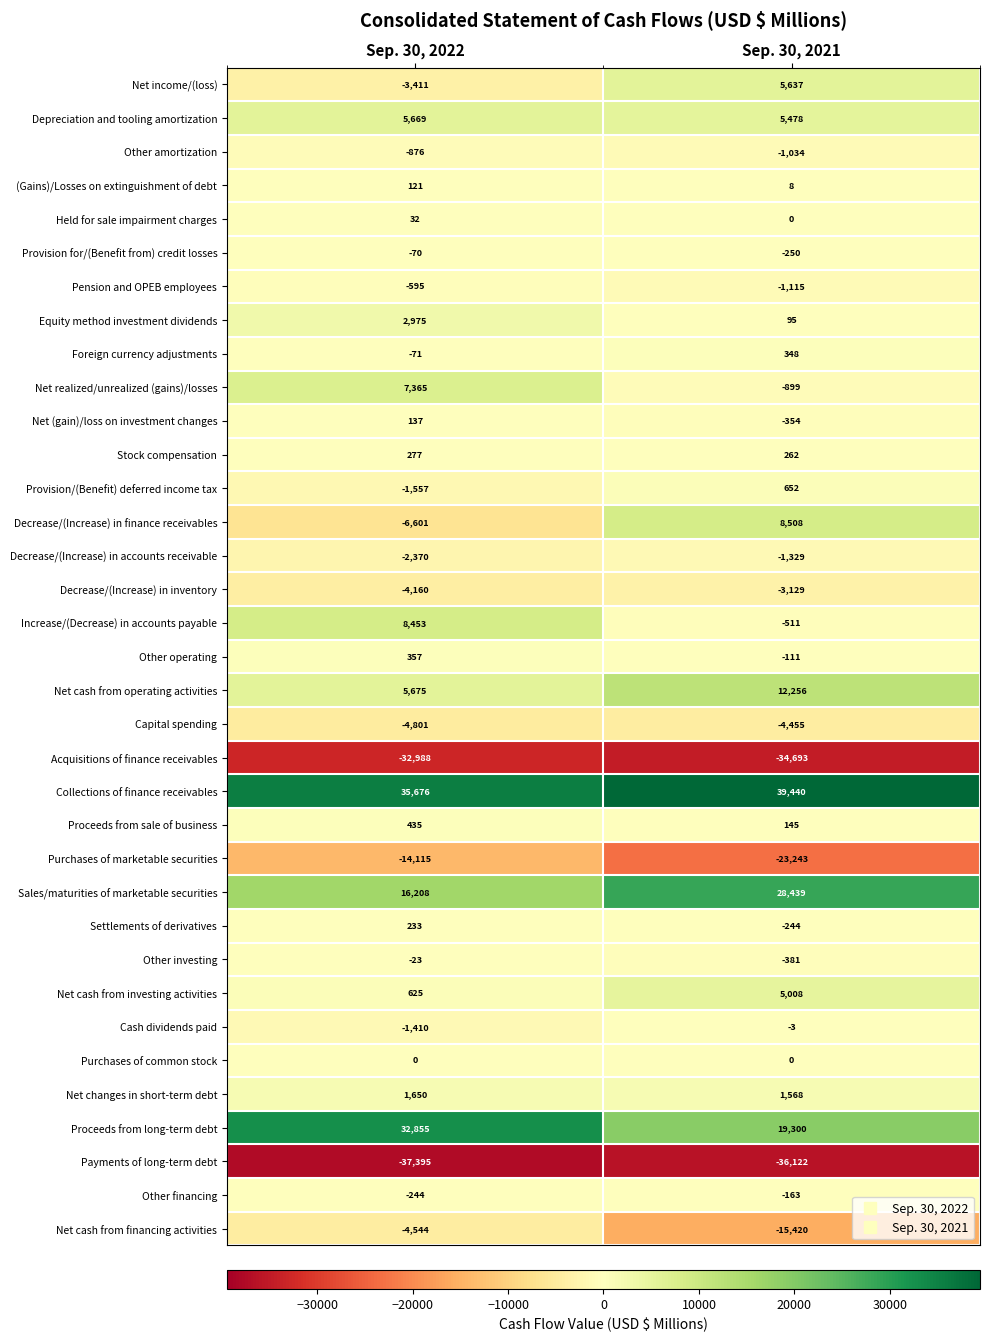

What is the maximum value shown in the chart?

39440